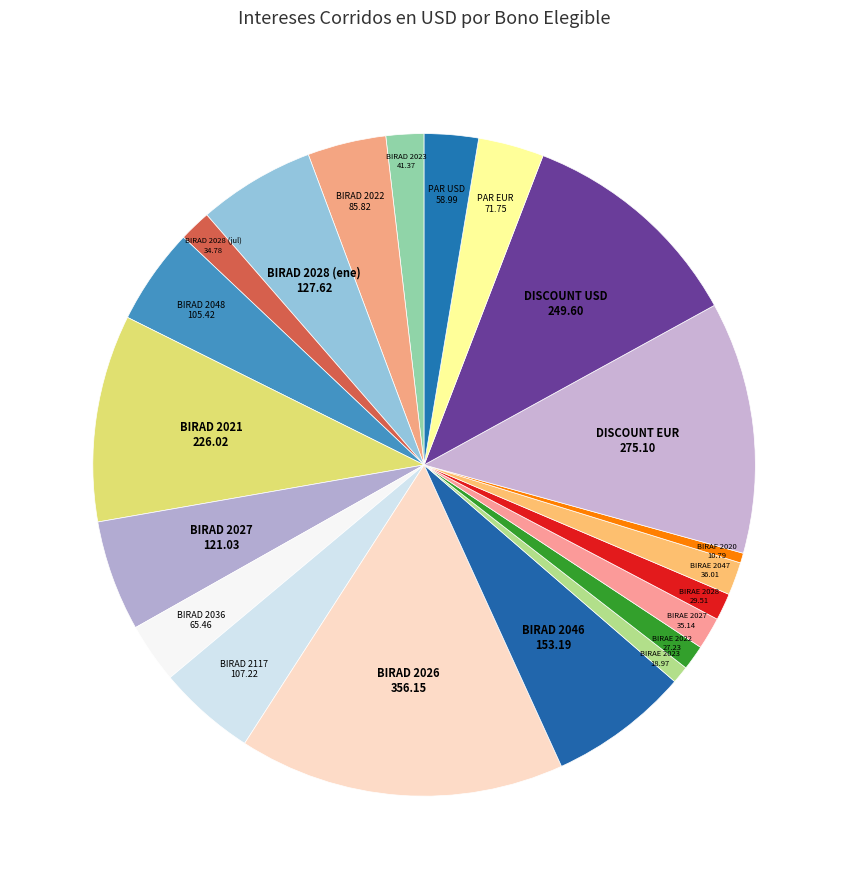

How many segments does this pie chart have?

21